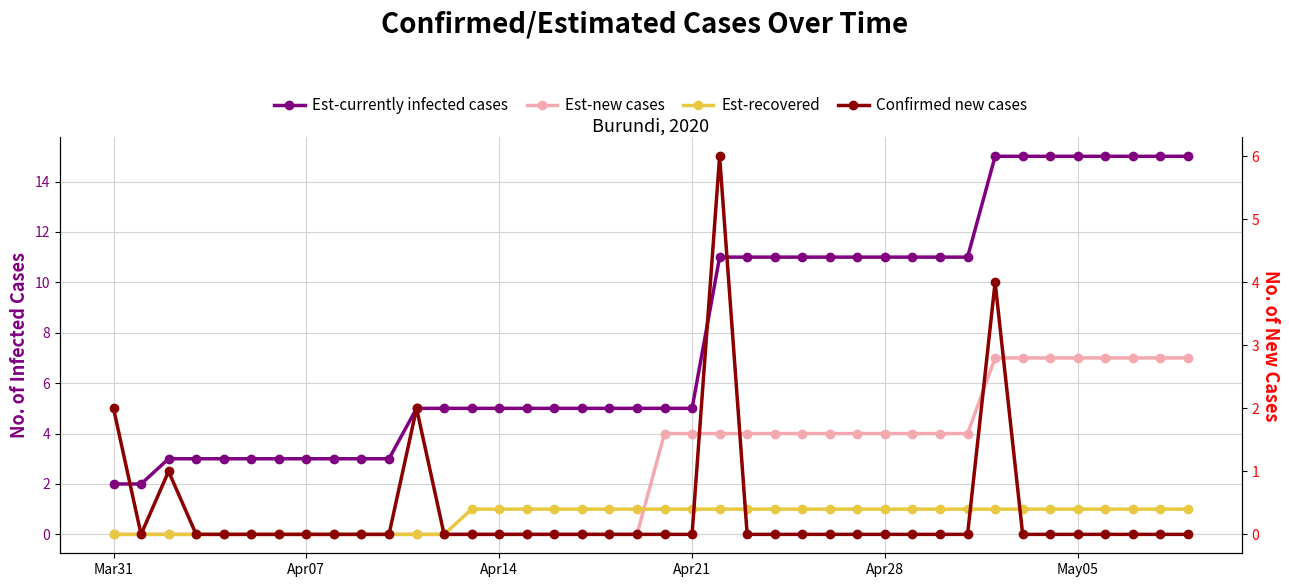

How many intersections are there between Confirmed new cases and Est-recovered?

4